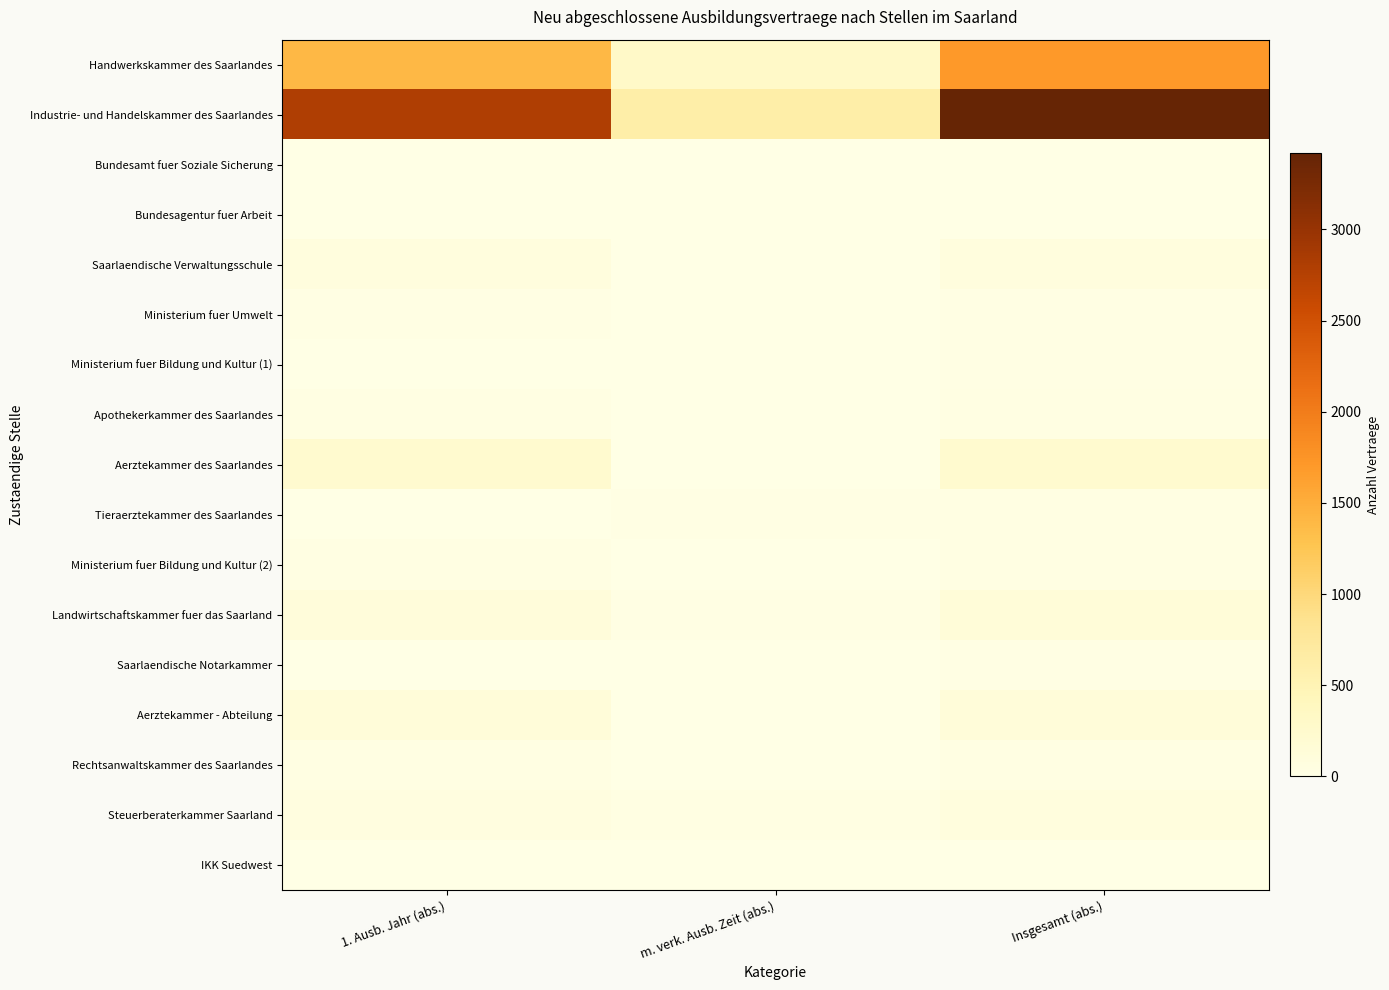

Which series has the widest spread of values?

Industrie- und Handelskammer des Saarlandes